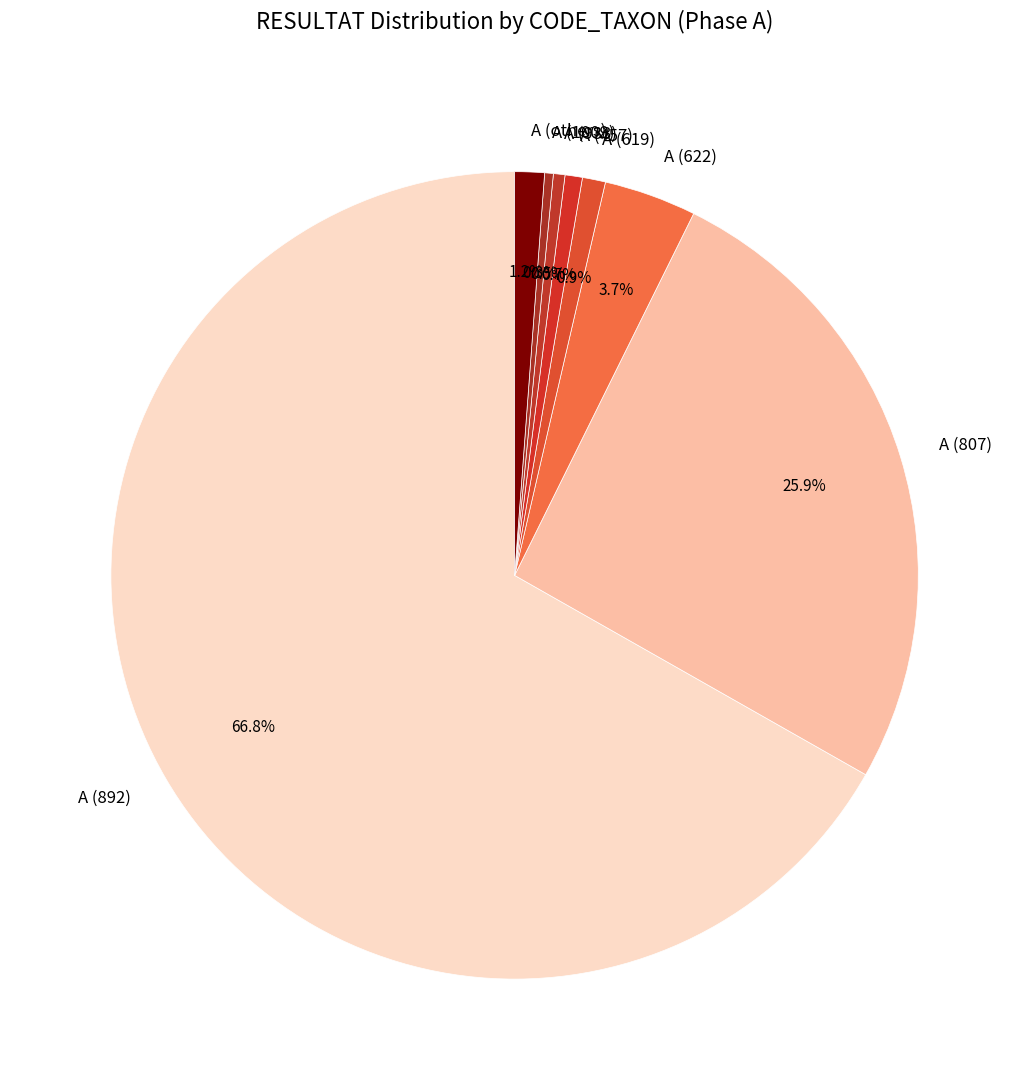

How many slices are in this pie chart?

8